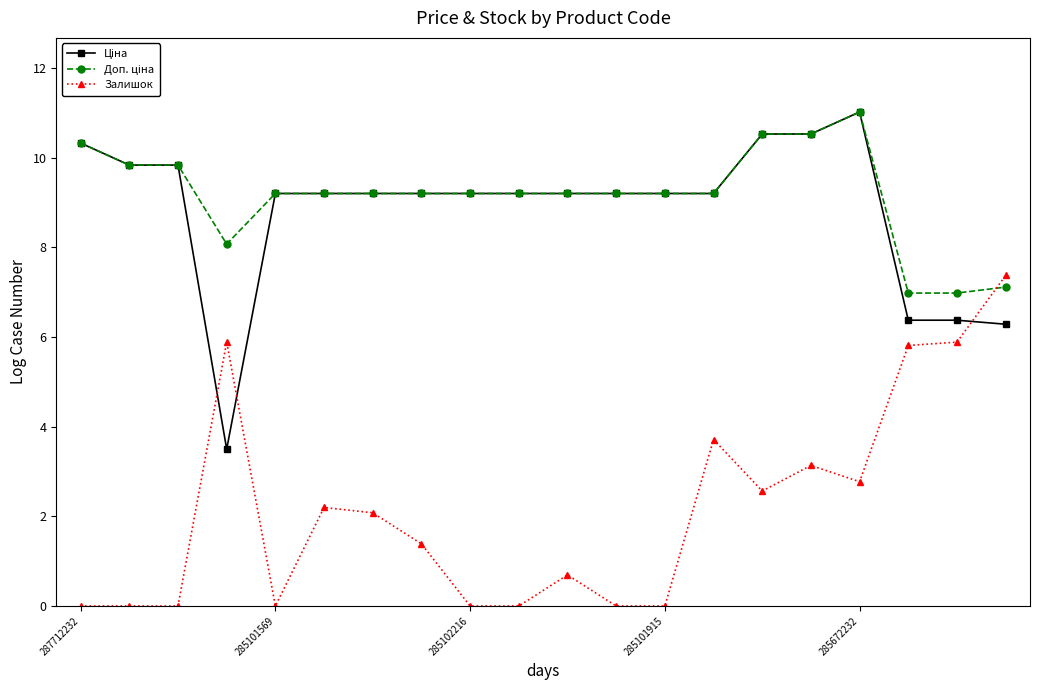

True or false: Залишок has more than 1 interior local peaks.

True